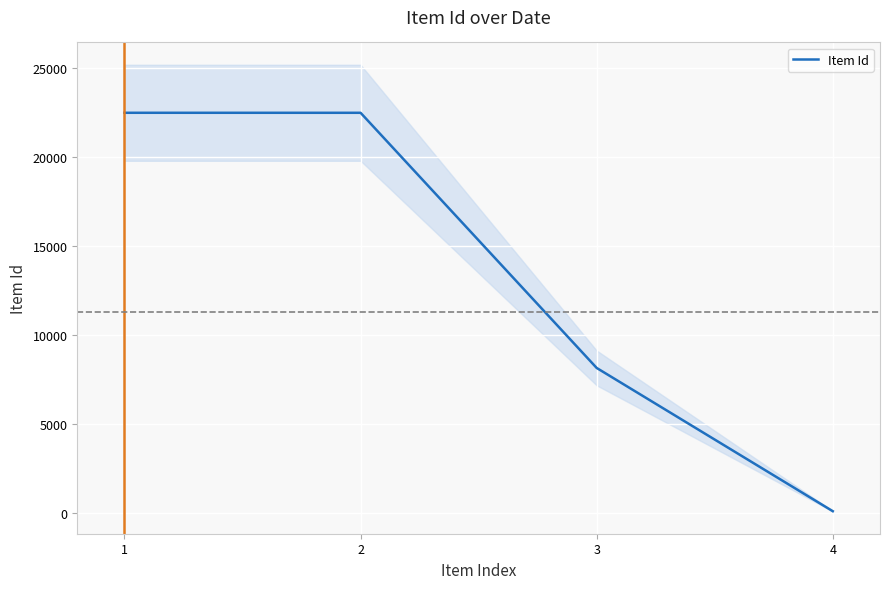

How many data points are less than 22498?

2